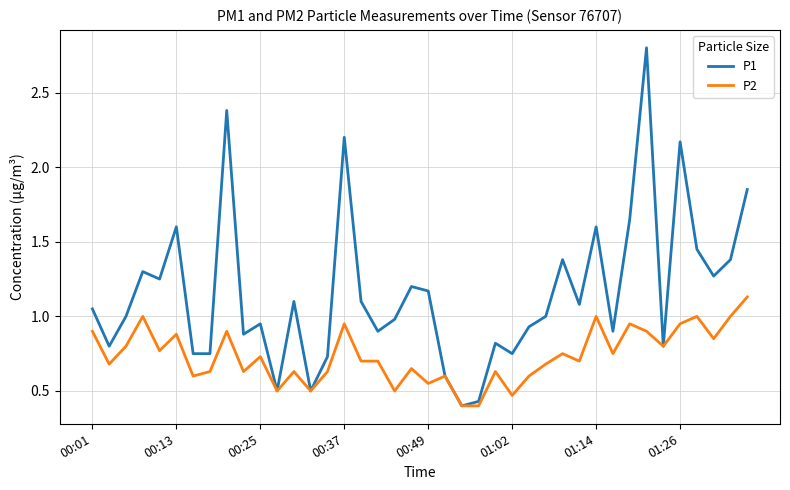

How many categories are shown in the chart?

40